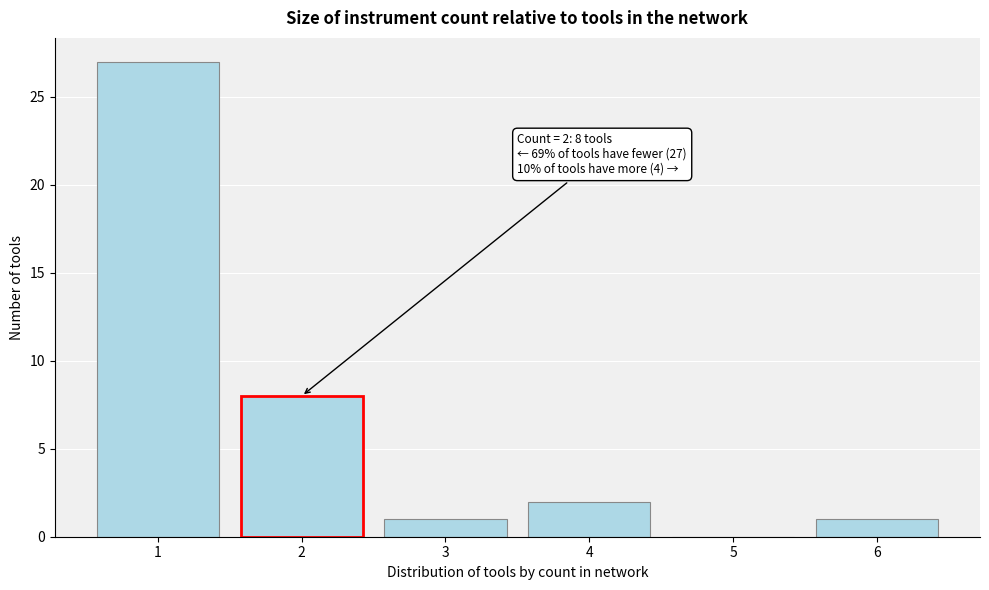

Reading left to right, what are all the values shown in this chart?

1=27	2=8	3=1	4=2	5=0	6=1